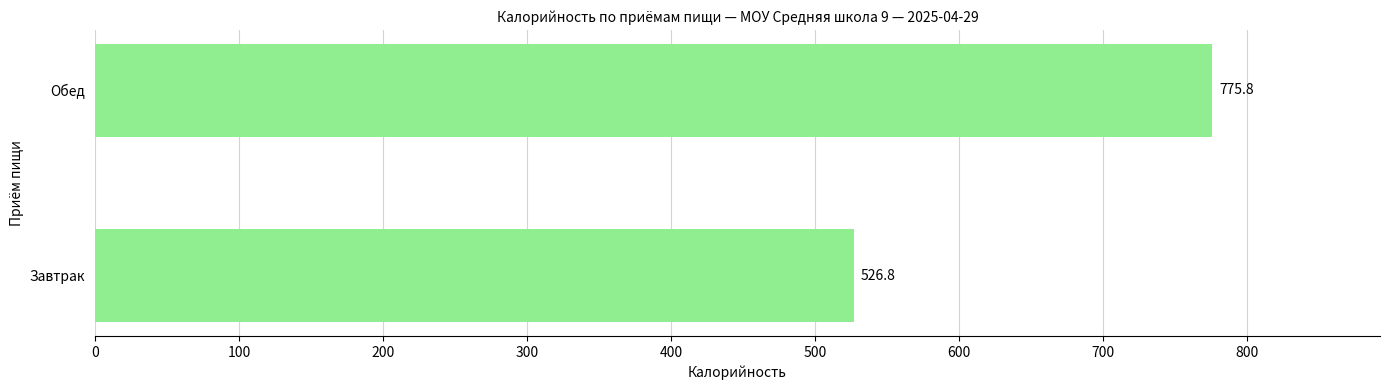

How many bars are there in total?

2